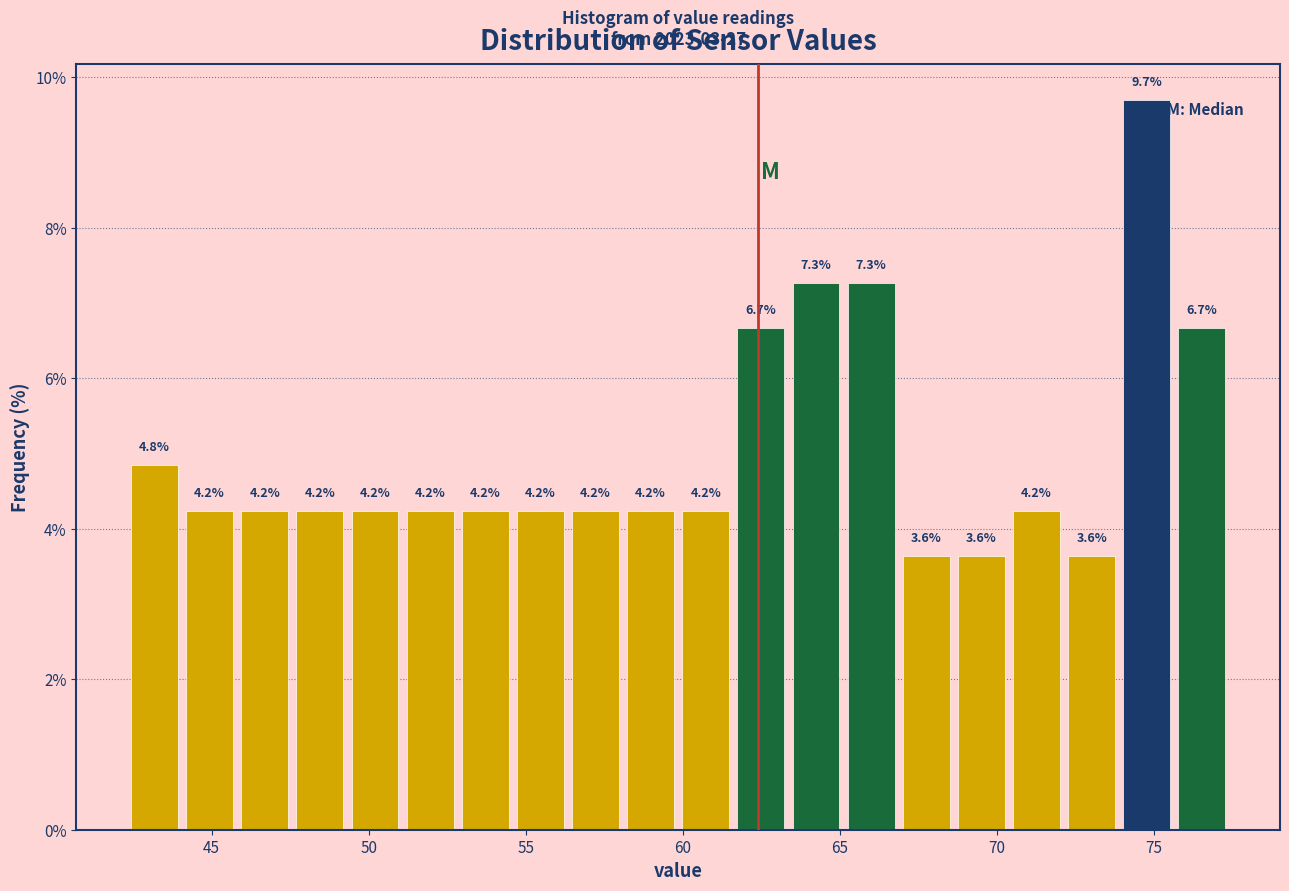

Read against the x-axis, roughly where is the centre of the tallest bar?

75.0